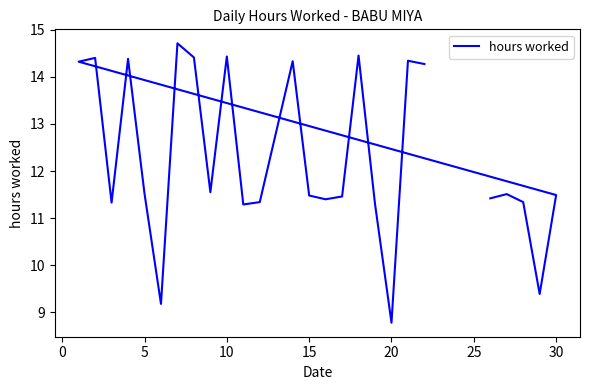

What is the average value?

12.3